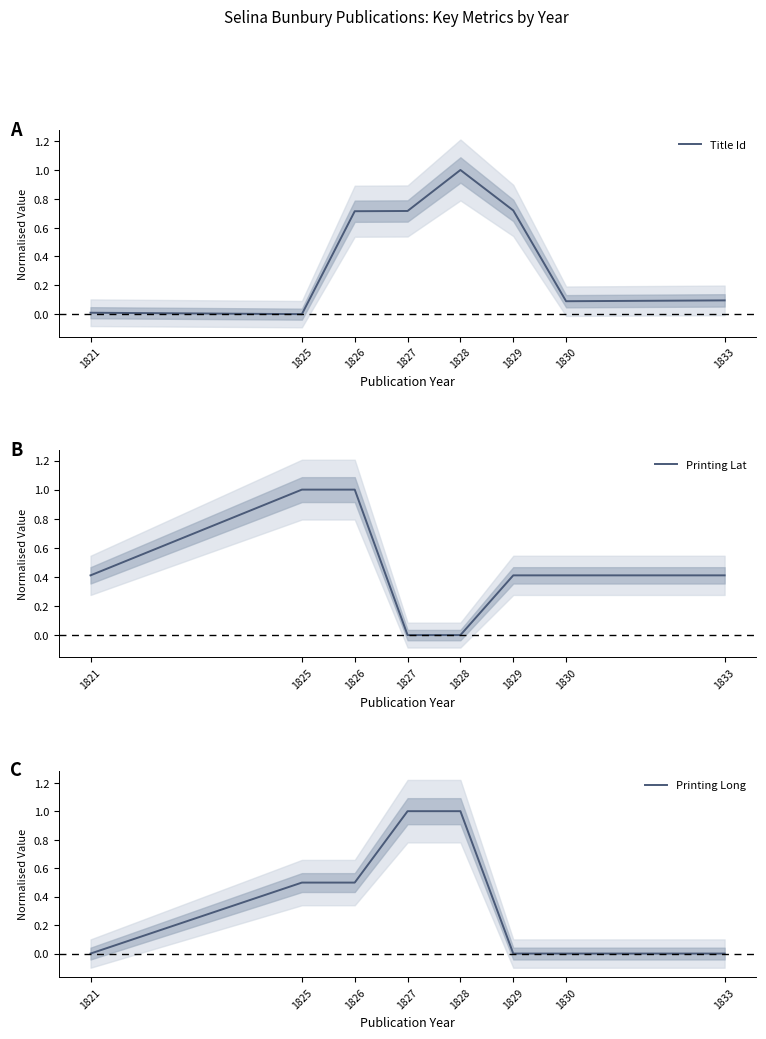

What is the difference between the maximum and minimum values in the Printing Long series?

1.0